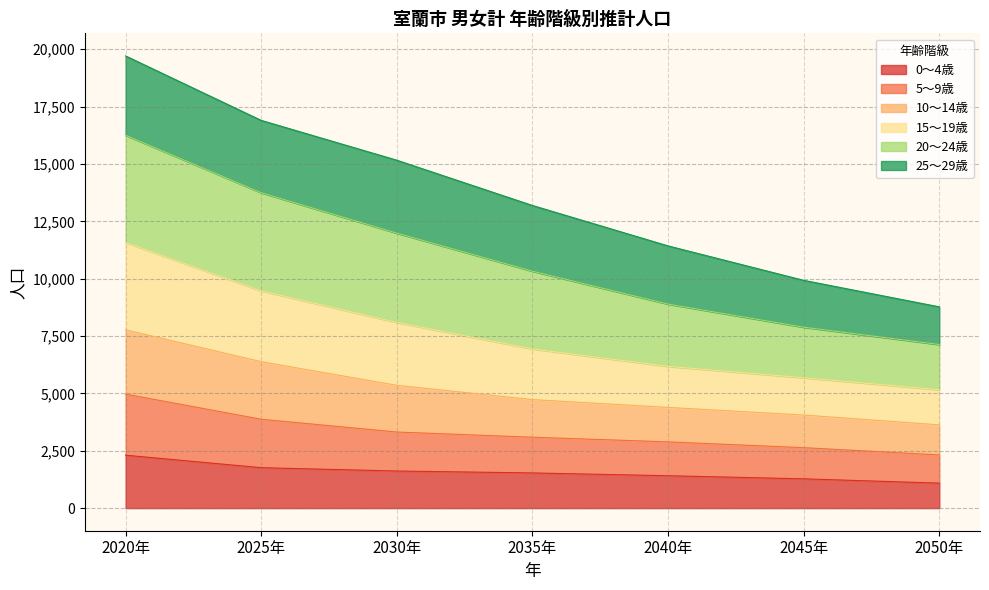

The 0～4歳 series shows 523 at 2040年. True or false?

False